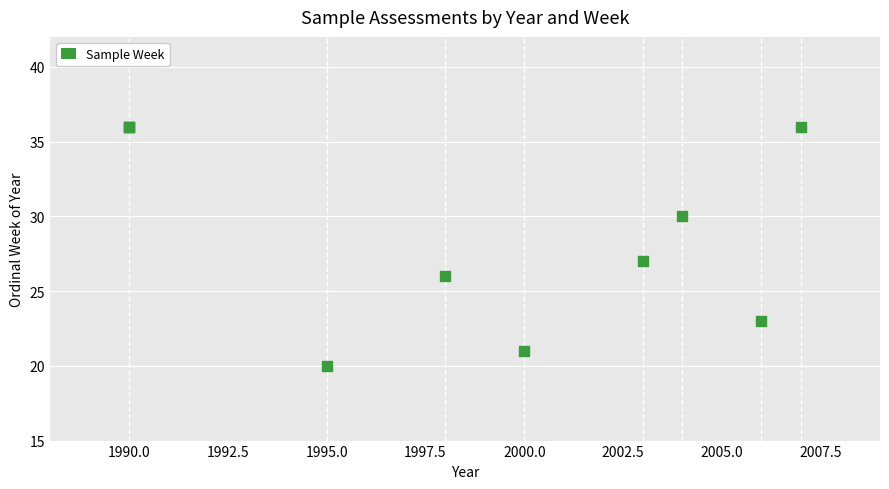

What Y value in the scatter plot is closest to 28?

27